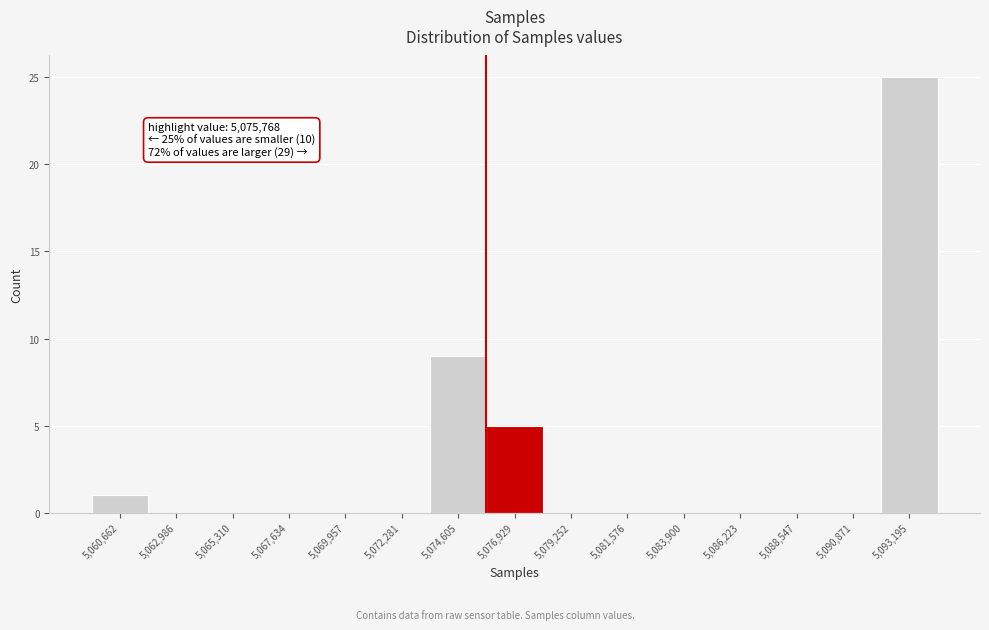

Which range on the x-axis has the tallest bar?

5092000 to 5094500